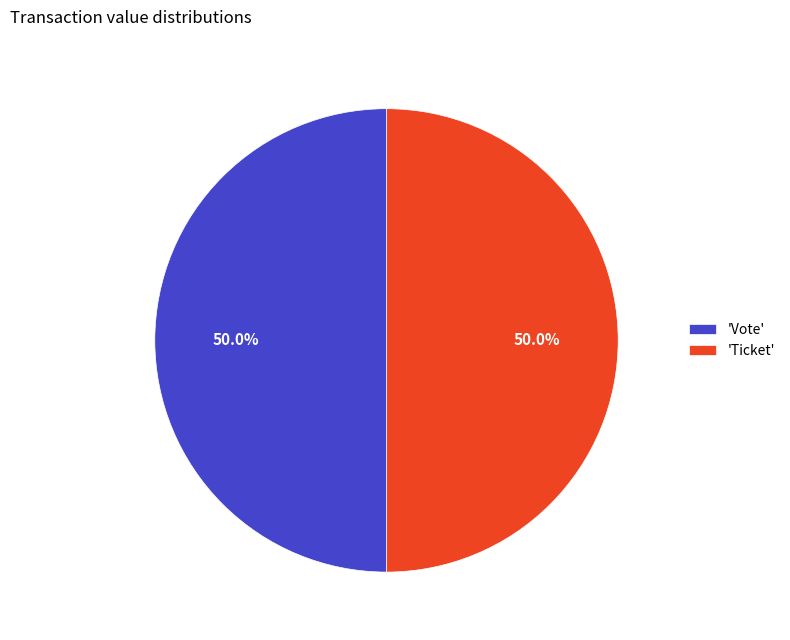

To the nearest percent, what is the difference between the largest and smallest slice percentages?

0%